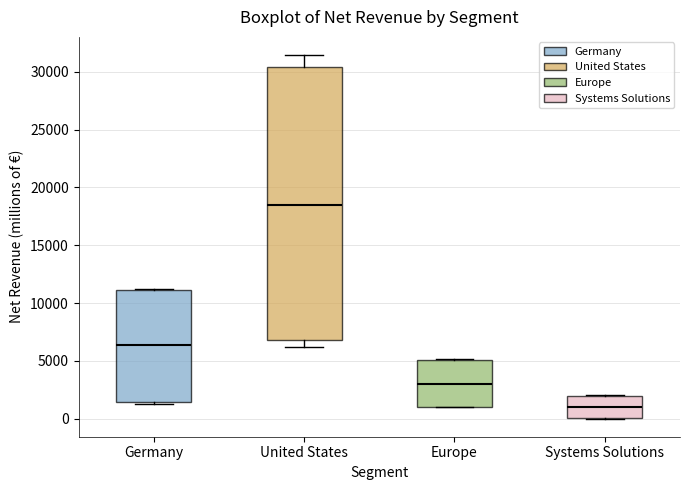

Which box has the highest median line?

United States